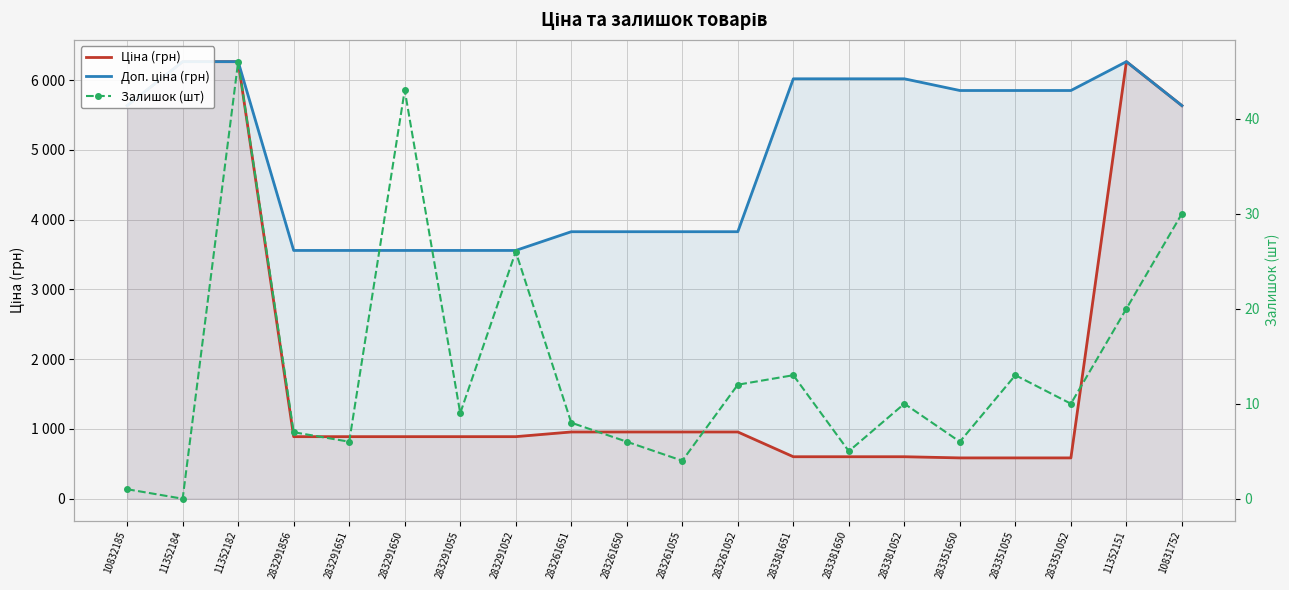

List the labels in order of Доп. ціна (грн) value, largest first.

11352184, 11352182, 11352151, 283381651, 283381650, 283381052, 283351650, 283351055, 283351052, 10832185, 10831752, 283261651, 283261650, 283261055, 283261052, 283291856, 283291651, 283291650, 283291055, 283291052